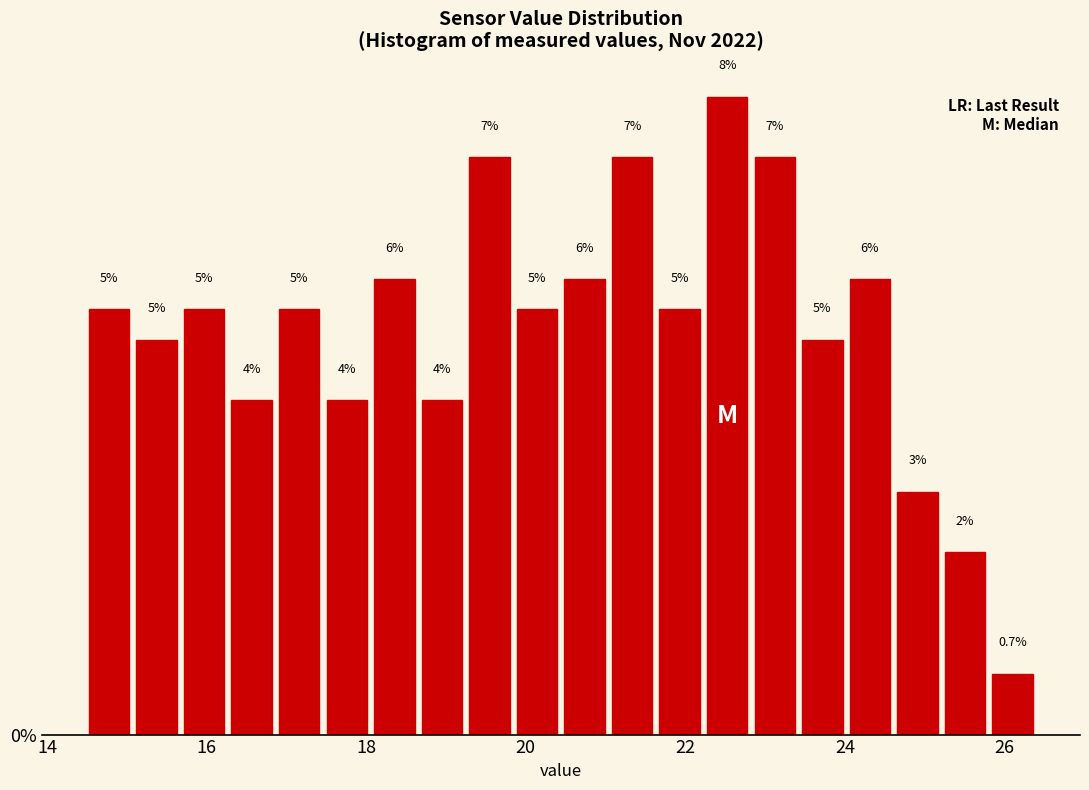

Around what value on the x-axis is the tallest bar? Give the approximate position of its centre, as read against the axis.

22.6